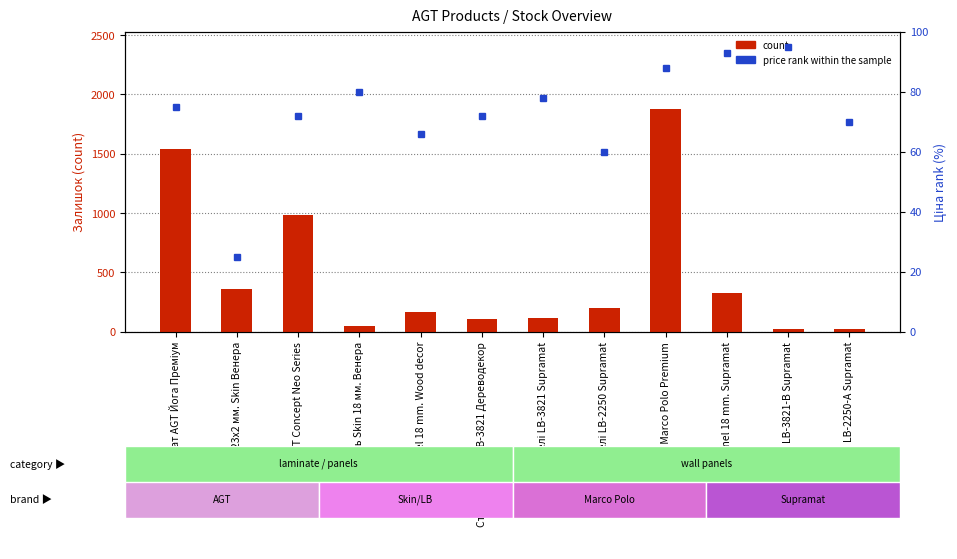

Which has a higher value, Крайка 23x2 мм. Skin Венера or AGT panel 18 mm. Supramat?

Крайка 23x2 мм. Skin Венера